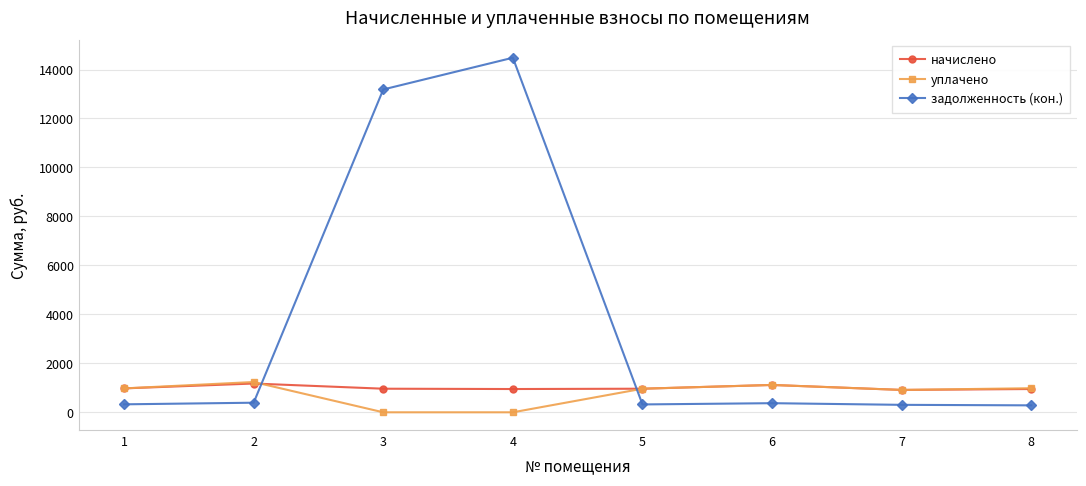

True or false: задолженность (кон.) has more than 0 points higher than both neighbors.

True